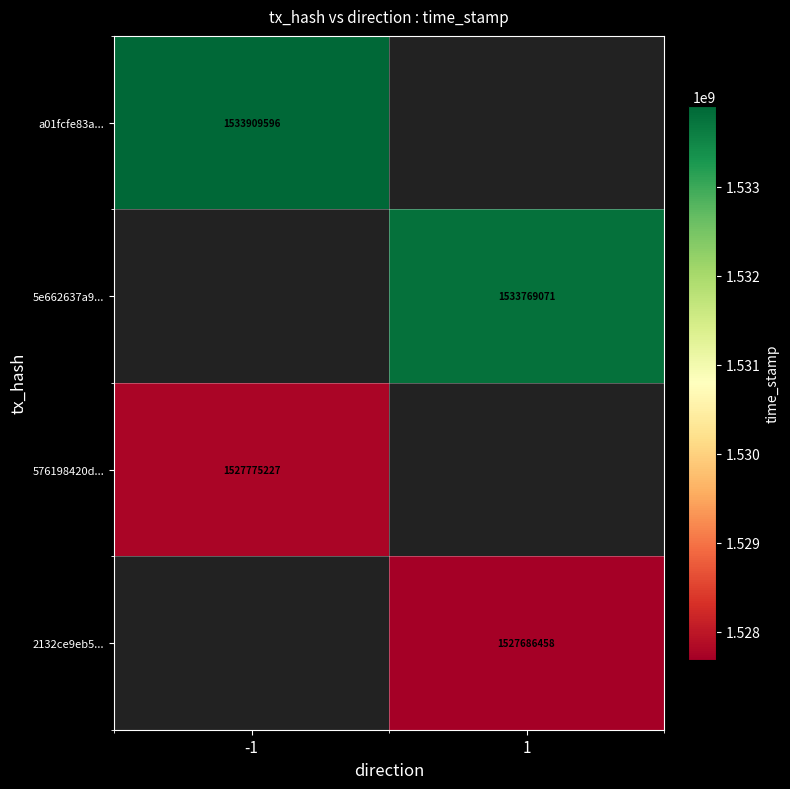

Is it true that 576198420d... equals 2573371050 at -1?

False